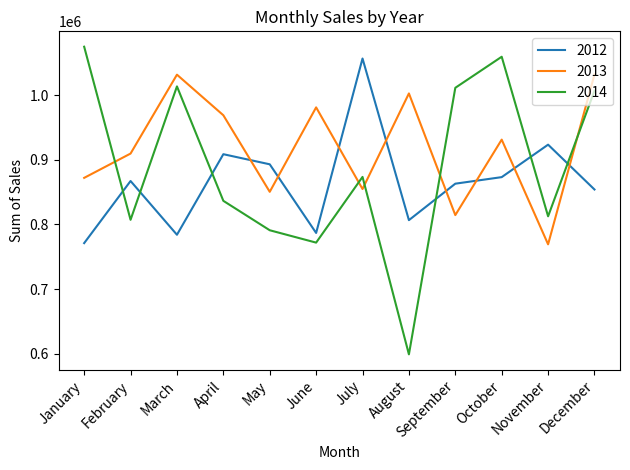

What is the minimum value shown in the chart?

599246